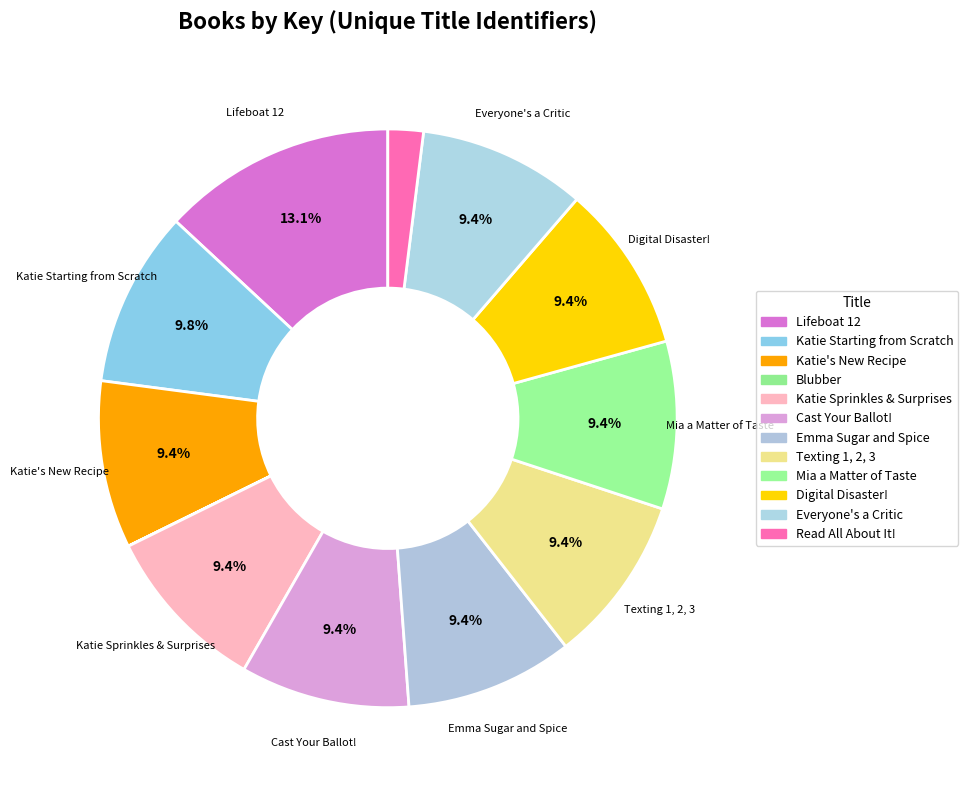

Rank the categories by value from highest to lowest.

Lifeboat 12, Katie Starting from Scratch, Cast Your Ballot!, Katie Sprinkles & Surprises, Texting 1, 2, 3, Emma Sugar and Spice, Mia a Matter of Taste, Digital Disaster!, Katie's New Recipe, Everyone's a Critic, Read All About It!, Blubber